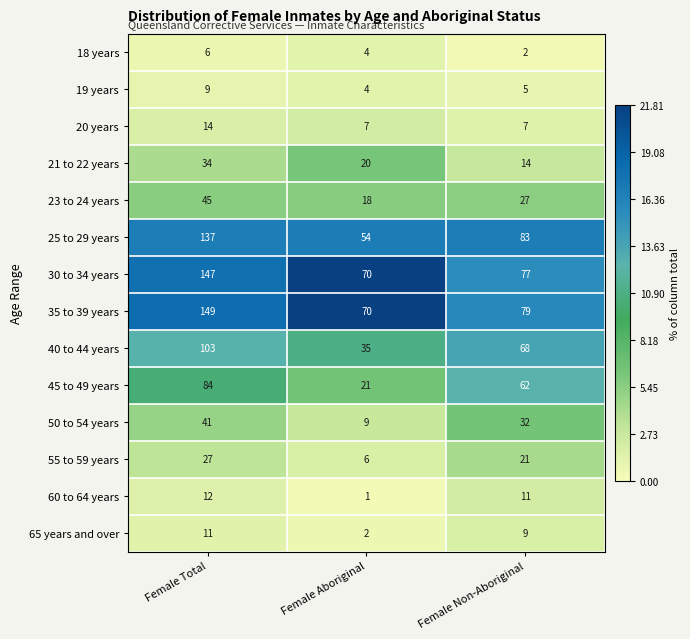

What is the difference between the 40 to 44 years values at Female Total and Female Aboriginal?

68